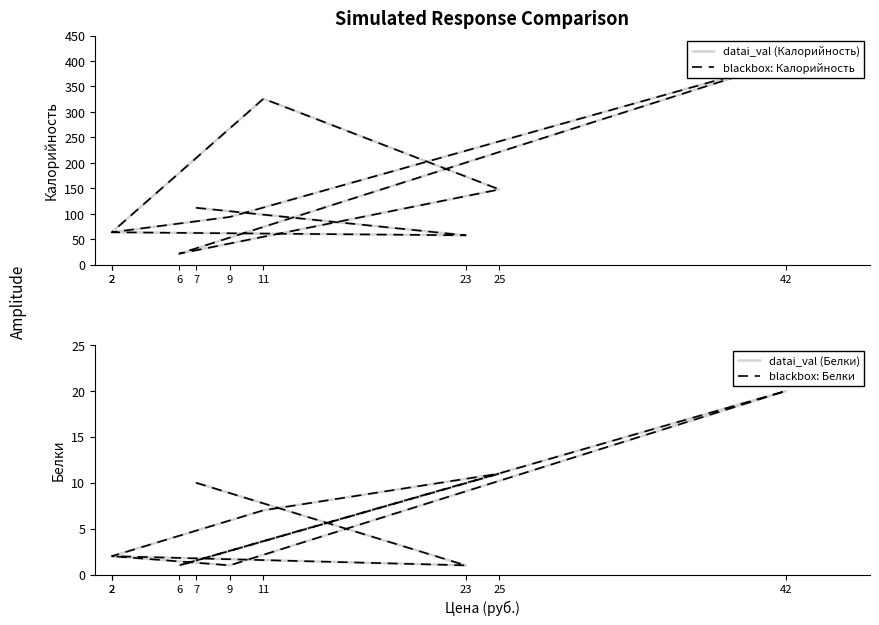

True or false: datai_val (Калорийность) and datai_val (Белки) cross at least once.

False